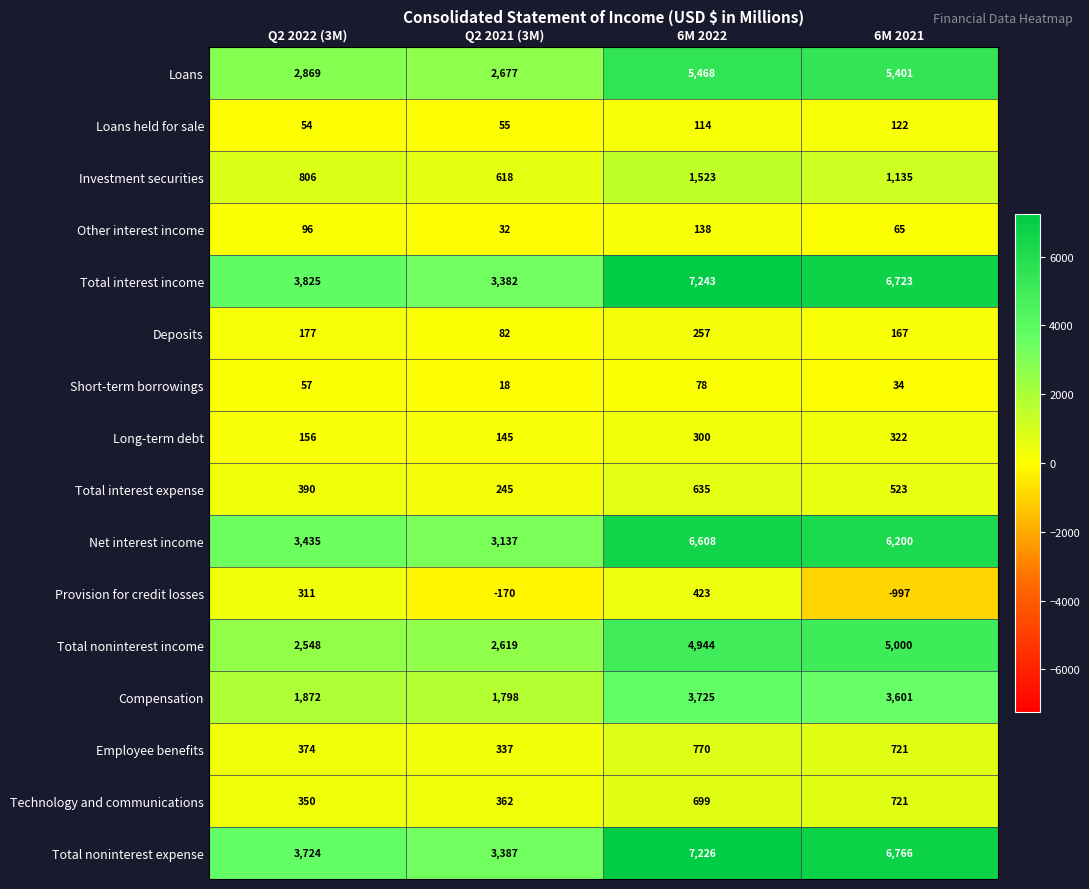

Is it true that Total noninterest expense equals 2392 at Q2 2022 (3M)?

False